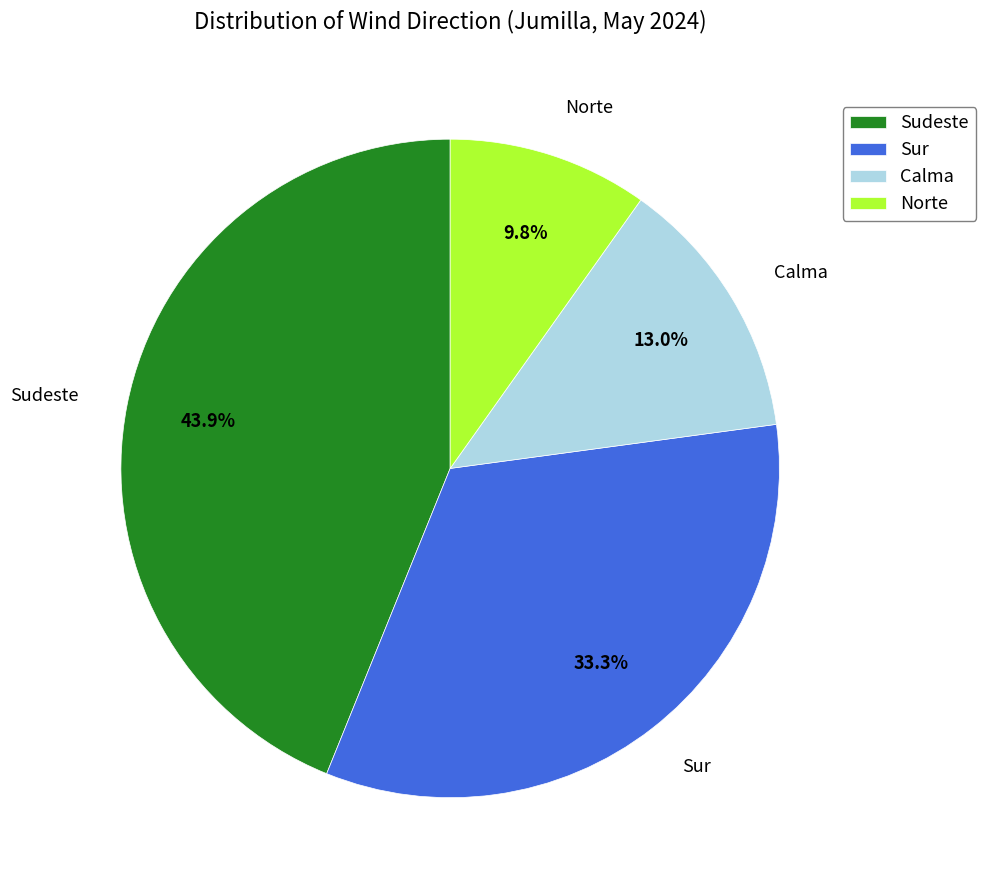

To the nearest percent, what portion does Sudeste represent?

44%